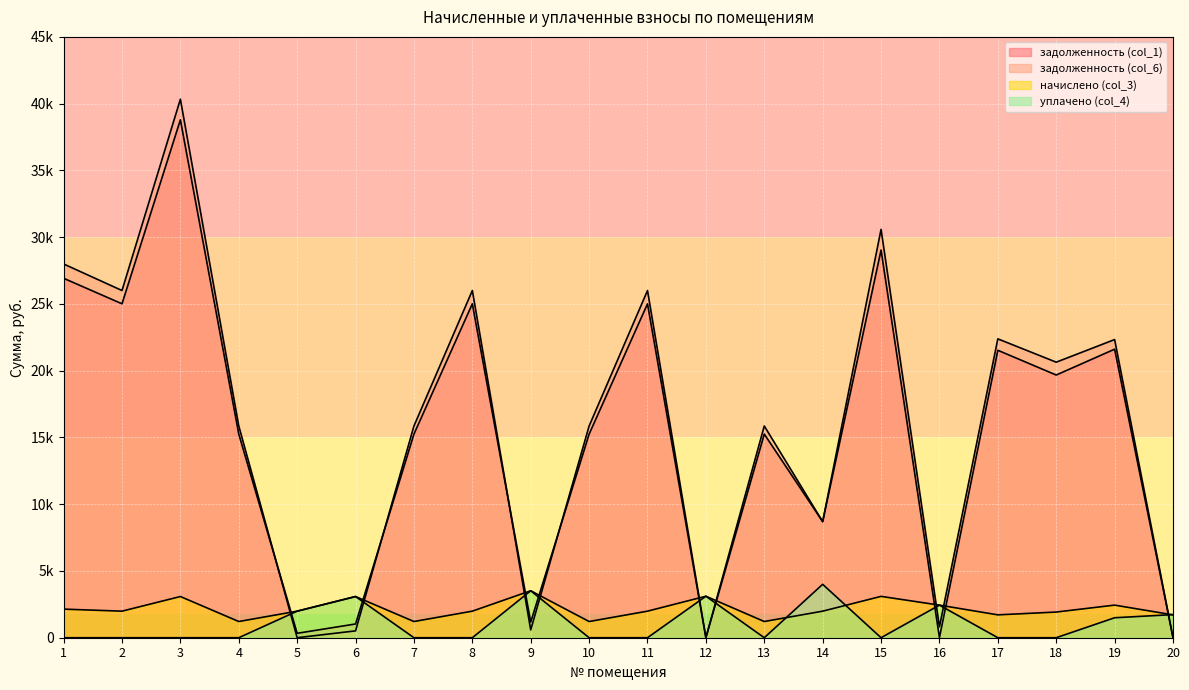

How many categories are shown in the chart?

20